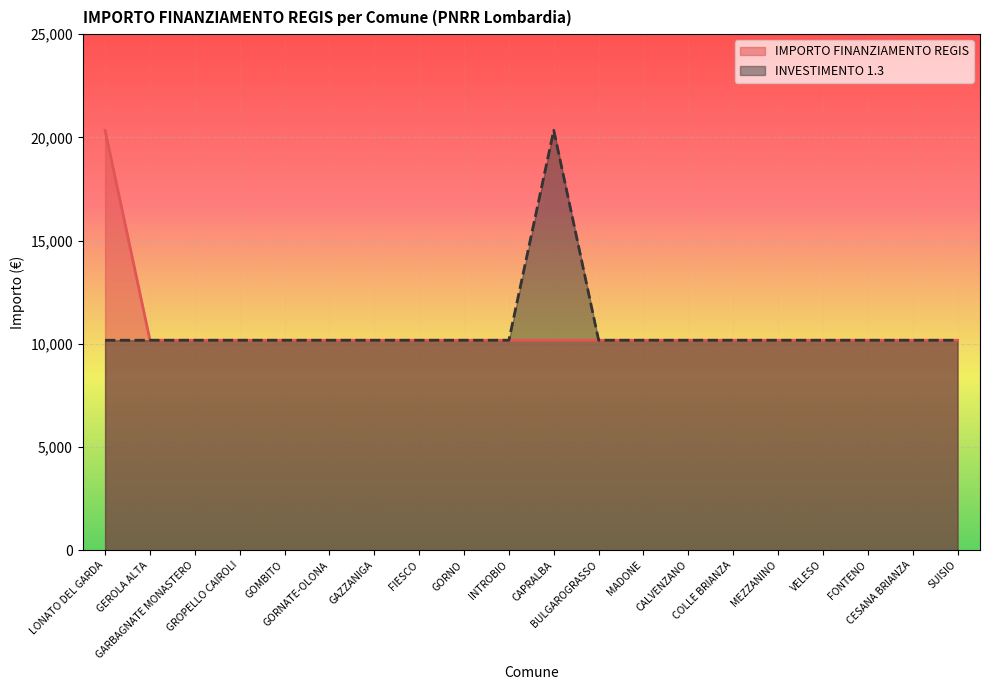

What is the lowest value of the IMPORTO FINANZIAMENTO REGIS series?

10172